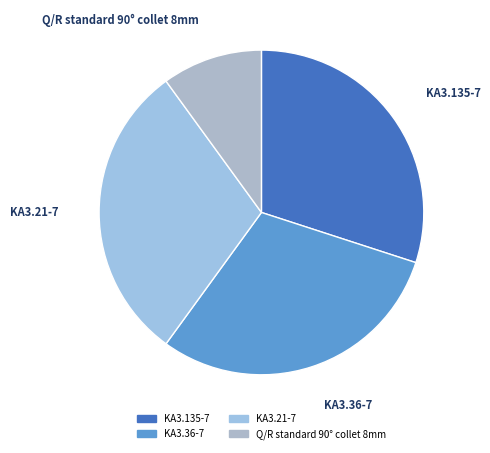

Is the sum of KA3.21-7 and KA3.135-7 greater than half?

Yes